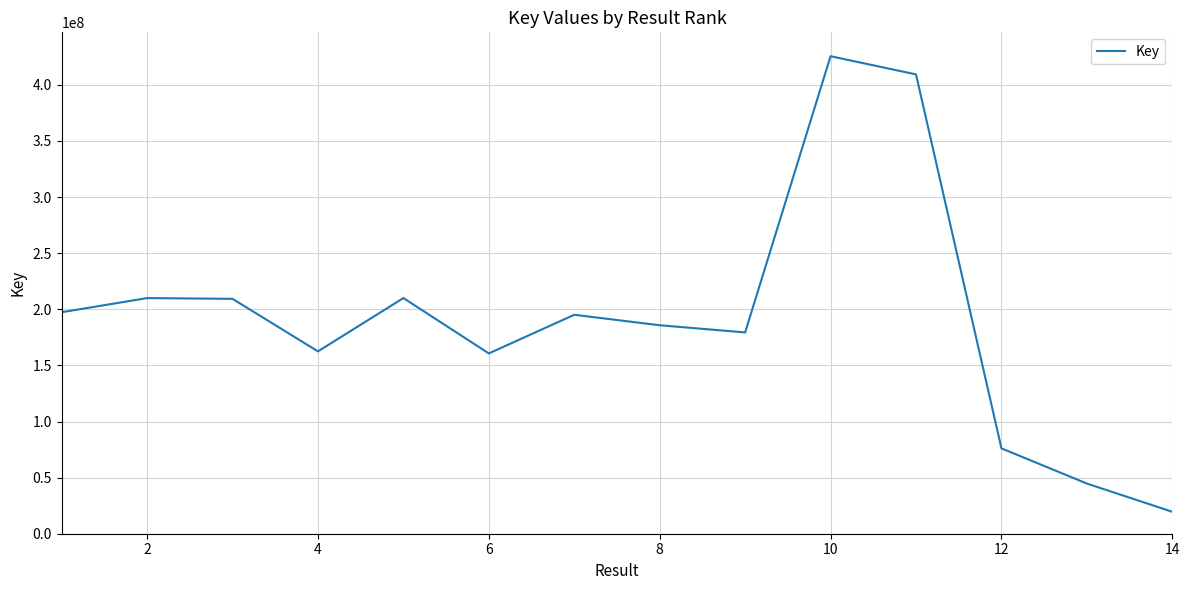

What is the maximum value shown in the chart?

425523556